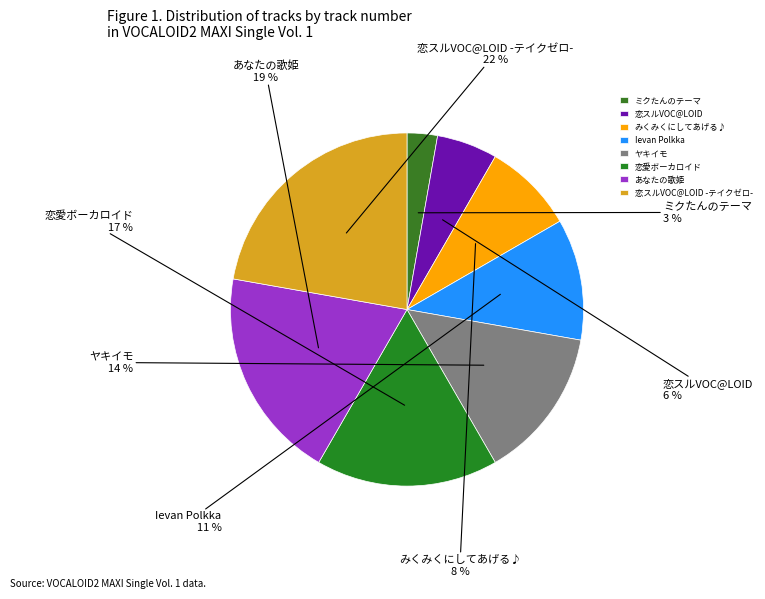

To the nearest percent, what is the average slice percentage?

12%